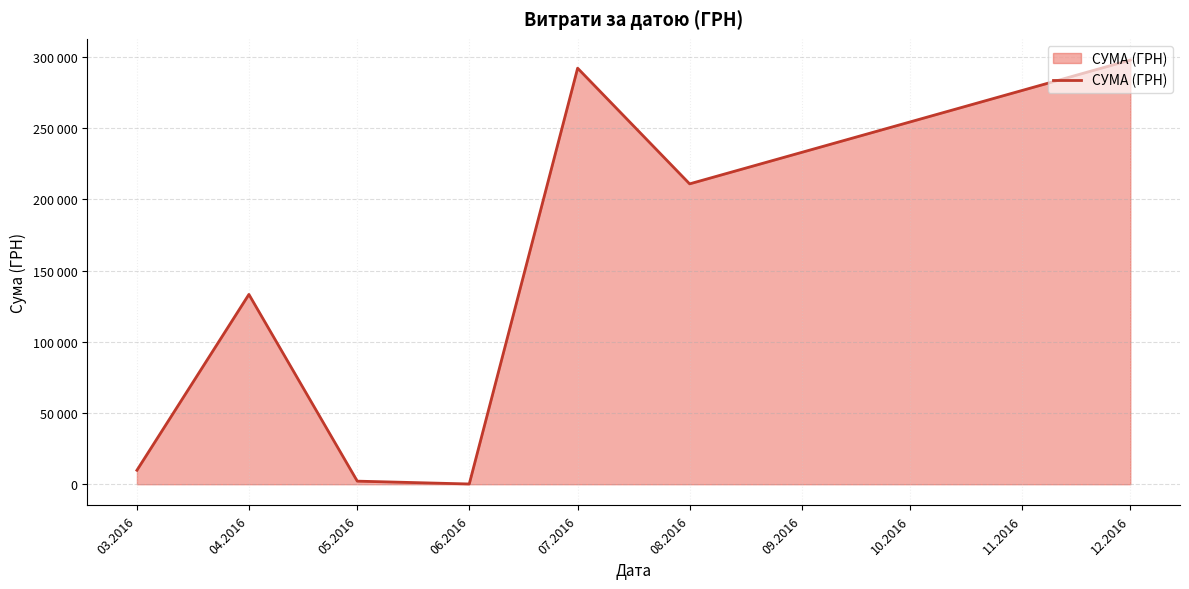

True or false: the data shows 284.8 at 06.2016.

False